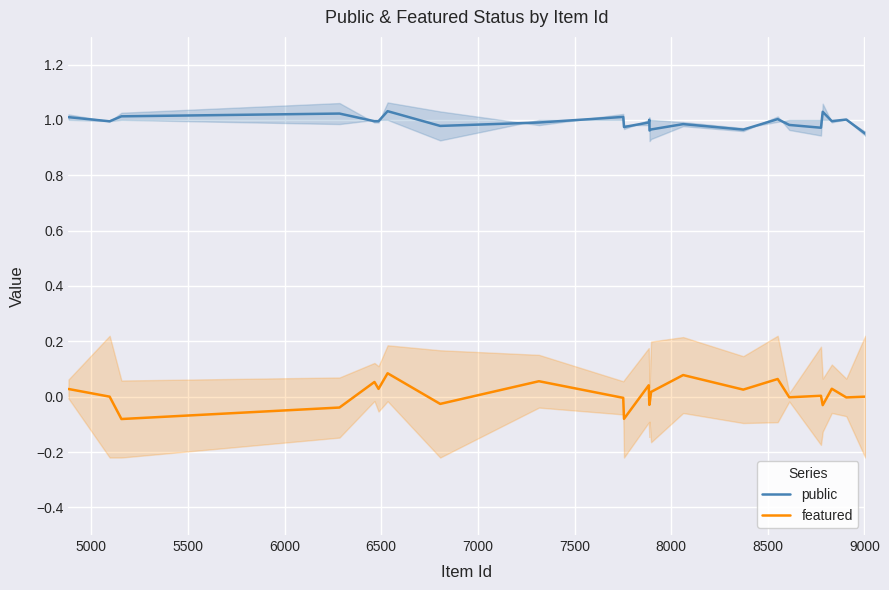

True or false: public and featured cross at least once.

False